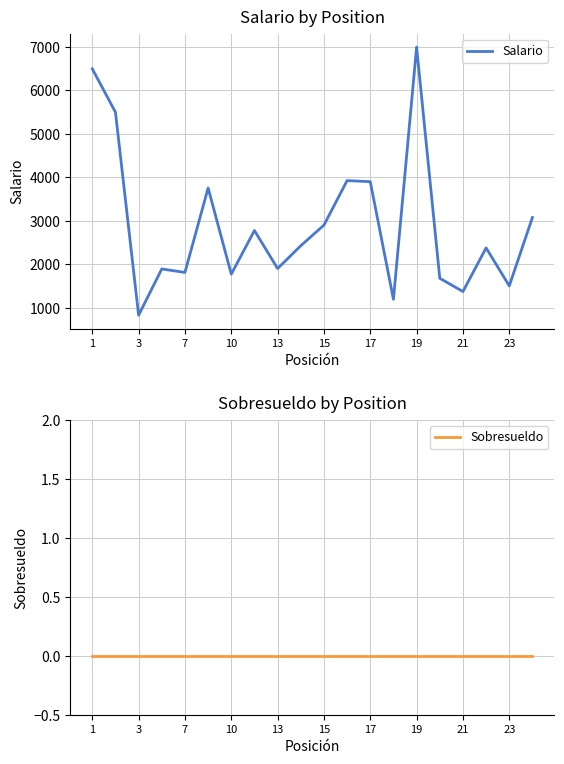

How many lines are shown in the chart?

2